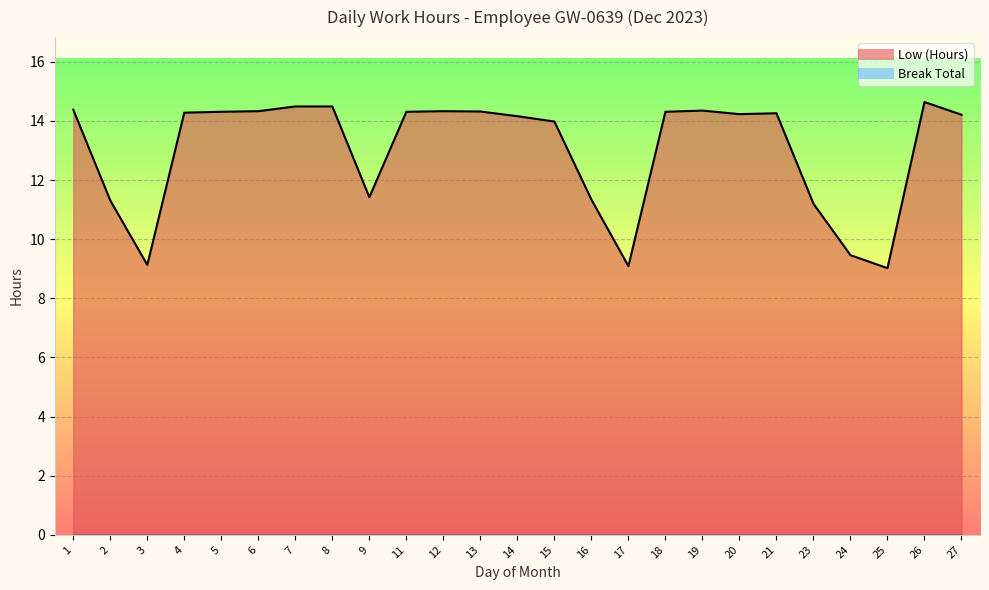

How many lines are shown in the chart?

1